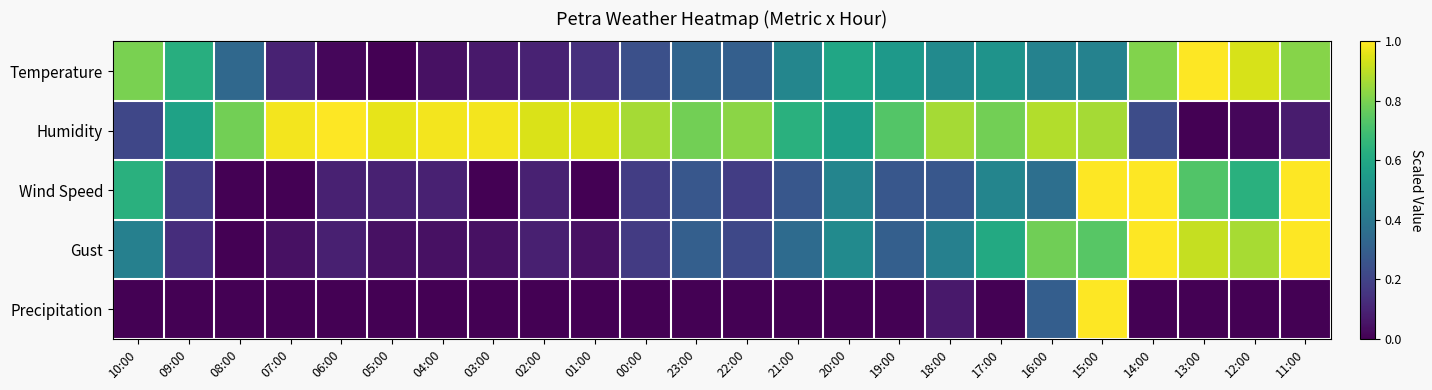

Between 00:00 and 21:00, which series saw the biggest shift?

Humidity